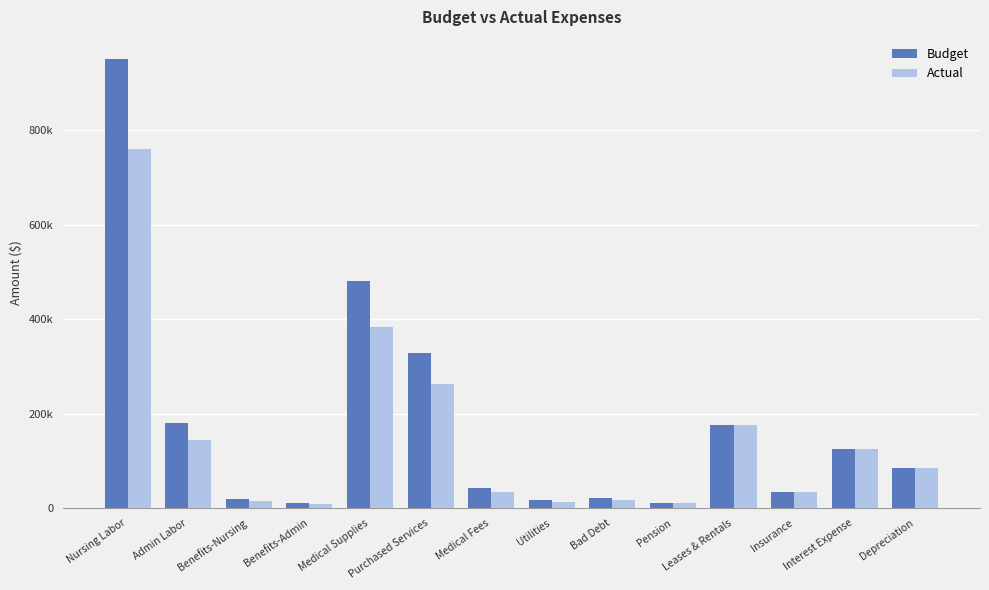

What are all the series names shown in the legend?

Budget, Actual